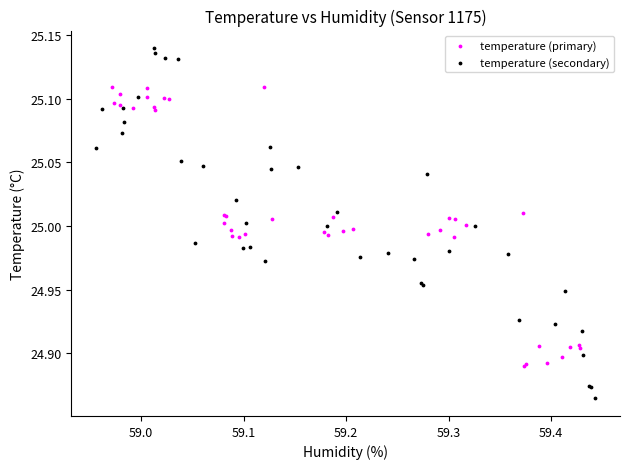

Which series has the widest spread of Y values?

temperature (secondary)